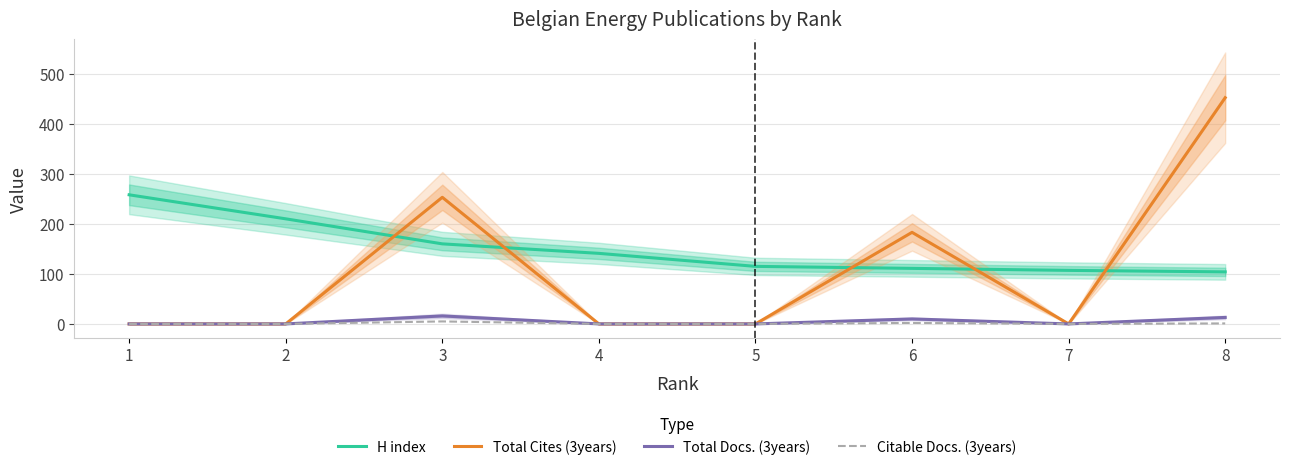

What is the total value across all series at 3?

434